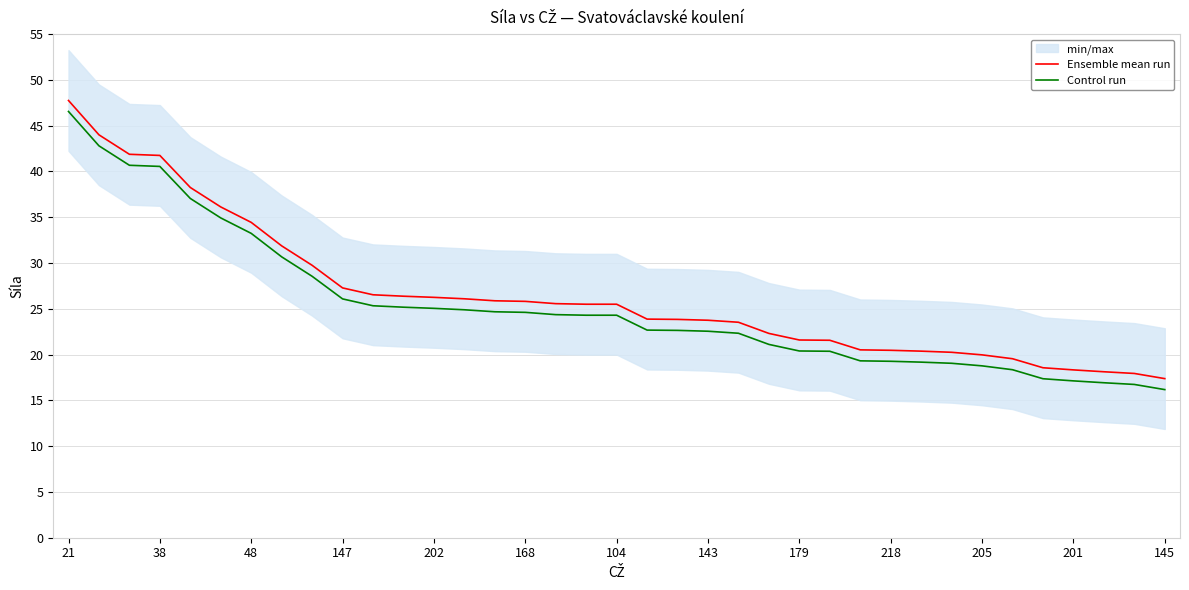

How many data points does each series have?

37